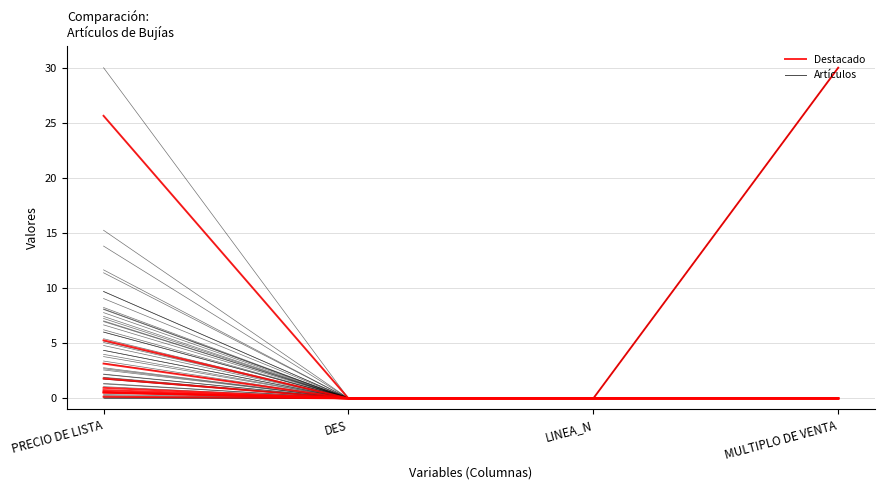

Is it true that the value at PRECIO DE LISTA is 25.6?

True